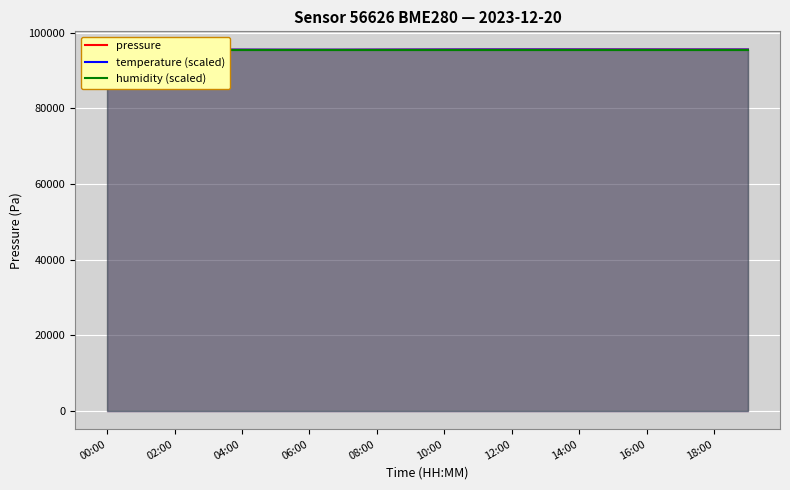

Between 02:00 and 00:00, which is larger?

00:00